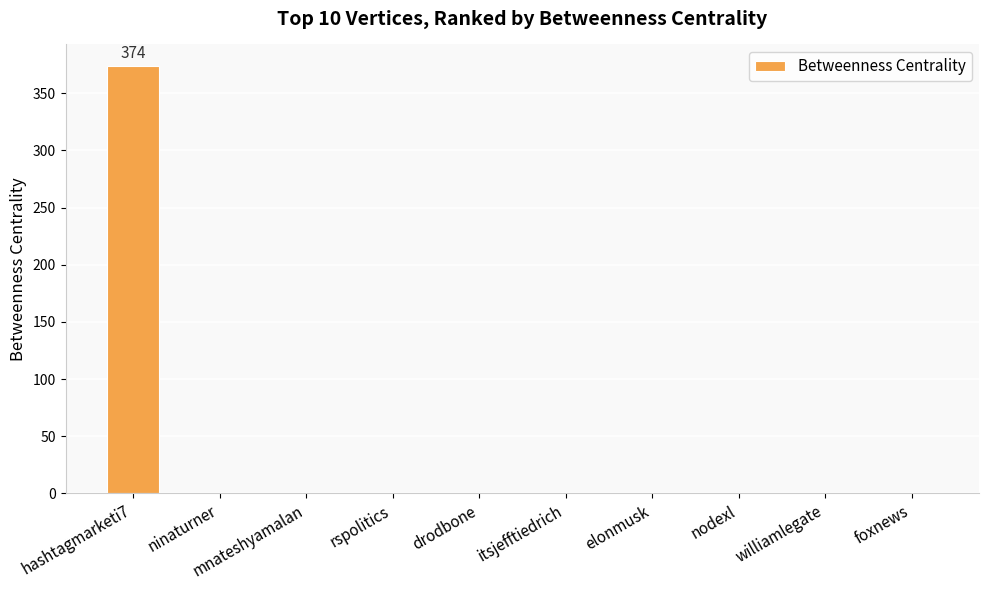

What is the change in value from hashtagmarketi7 to ninaturner?

-374